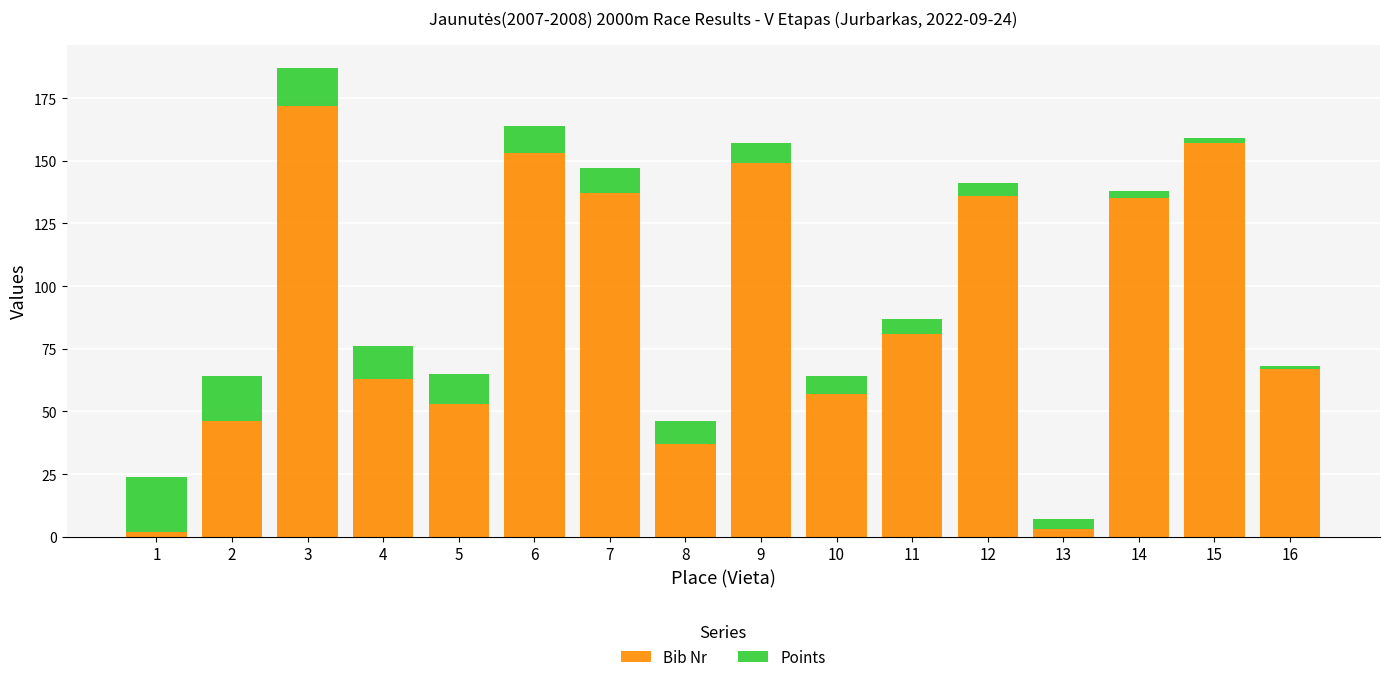

At which category is the sum across all series the highest?

3